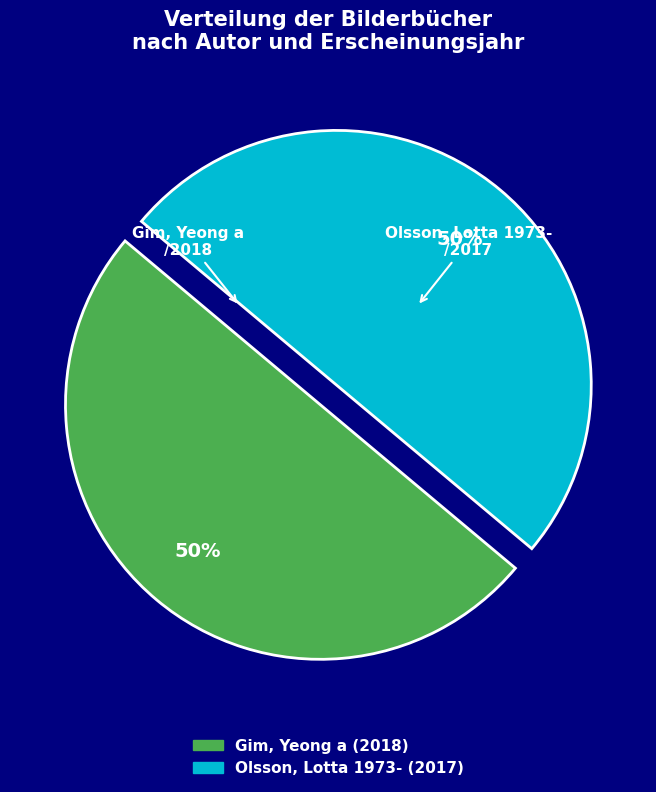

Is the sum of Olsson, Lotta 1973- and Gim, Yeong a greater than half?

Yes